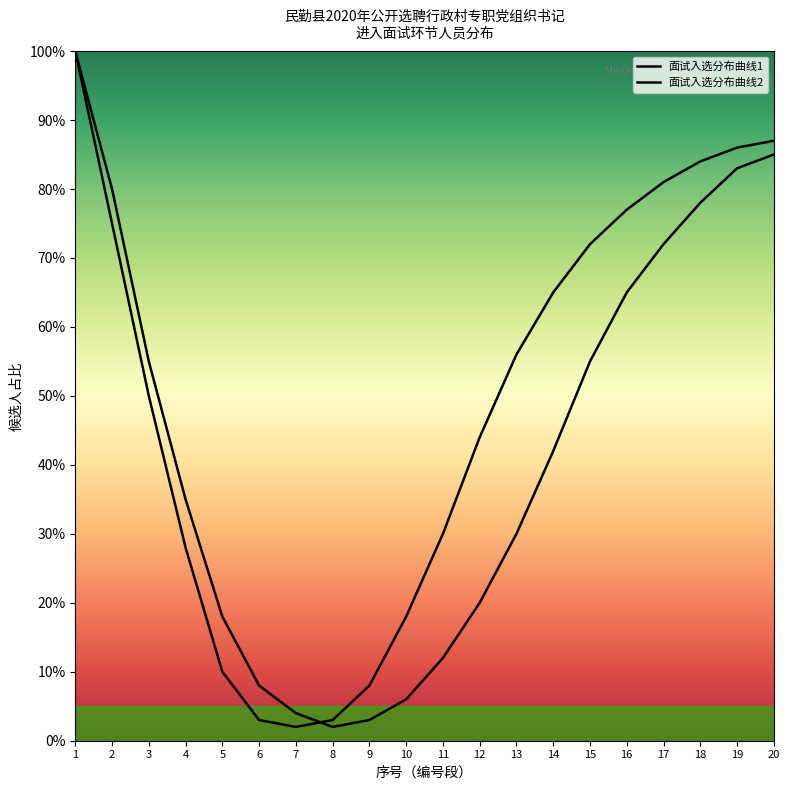

Reading right to left, transcribe all the data shown in this chart.

面试入选分布曲线1: 20=85	19=83	18=78	17=72	16=65	15=55	14=42	13=30	12=20	11=12	10=6	9=3	8=2	7=4	6=8	5=18	4=35	3=55	2=80	1=100
面试入选分布曲线2: 20=87	19=86	18=84	17=81	16=77	15=72	14=65	13=56	12=44	11=30	10=18	9=8	8=3	7=2	6=3	5=10	4=28	3=50	2=75	1=100